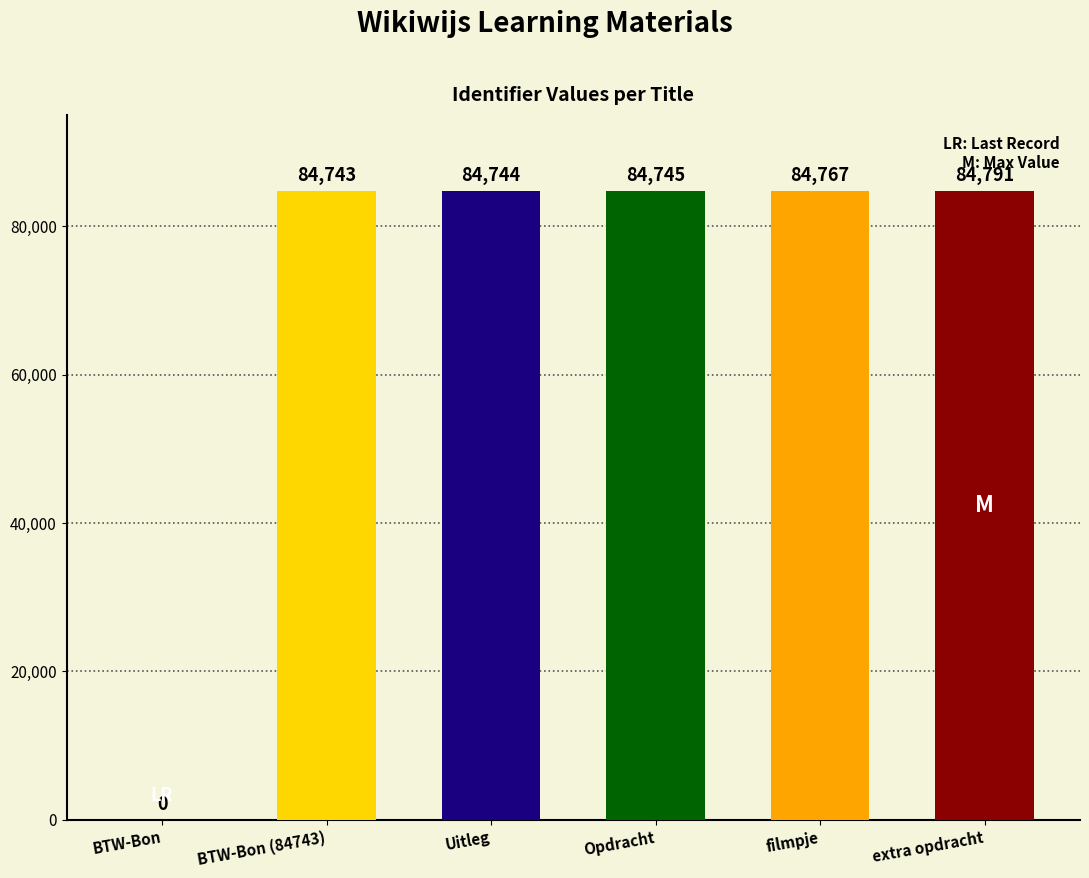

What value does the data have at filmpje?

84767